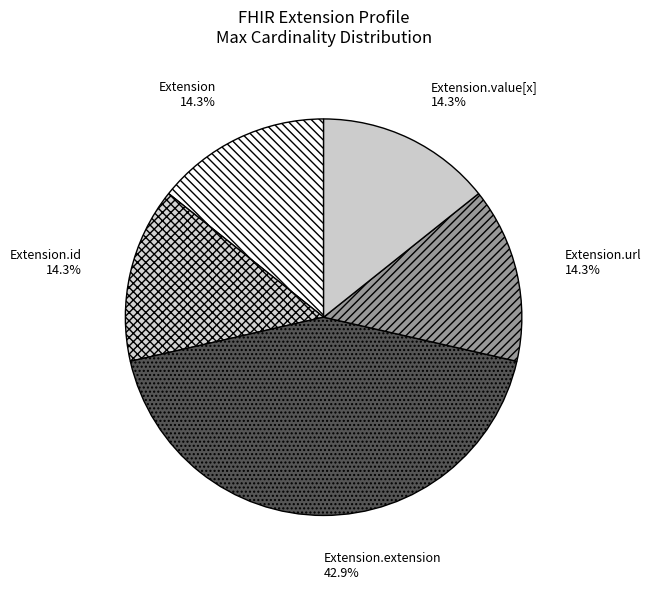

Is it true that Extension is 9% of the pie?

False